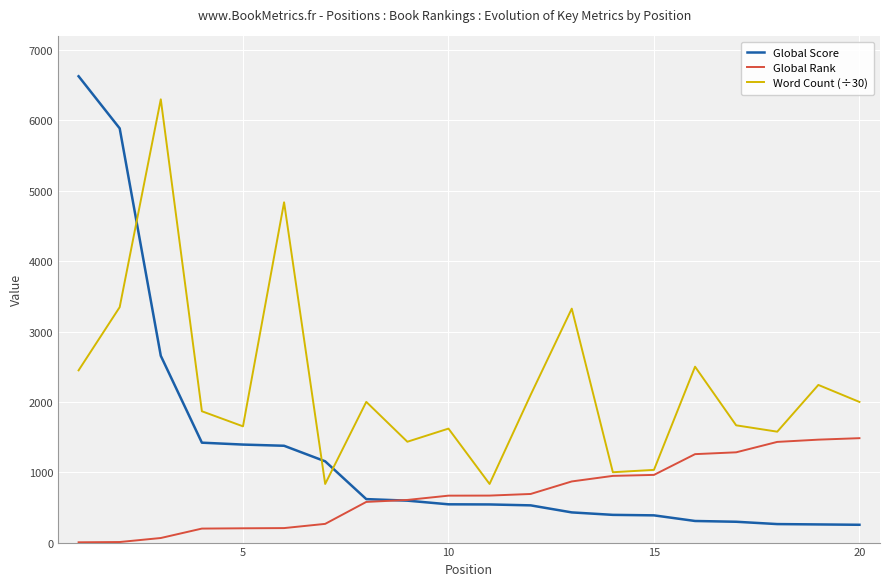

True or false: Global Score and Word Count (÷30) cross at least once.

True